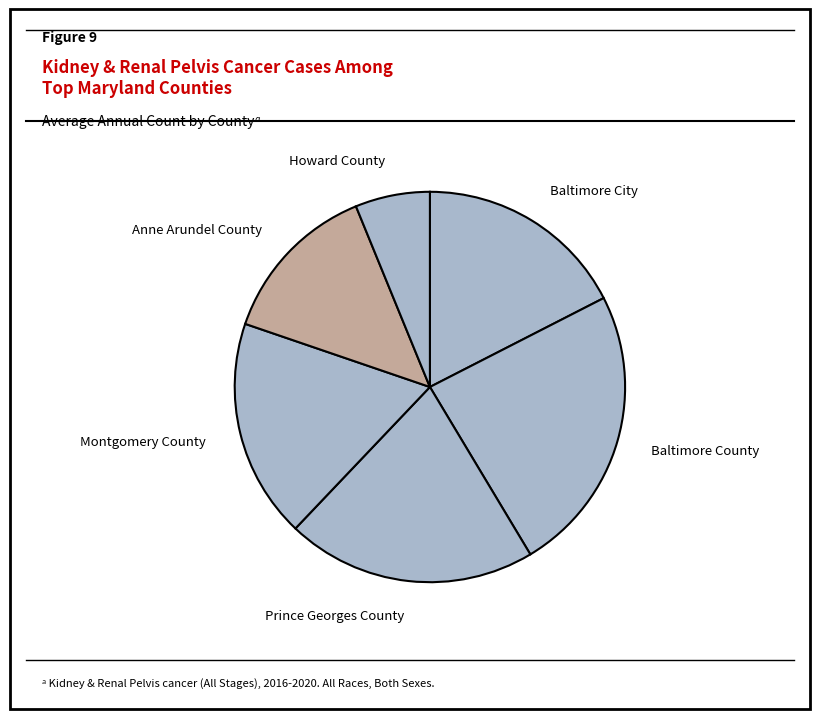

True or false: Anne Arundel County accounts for 28% of the total.

False